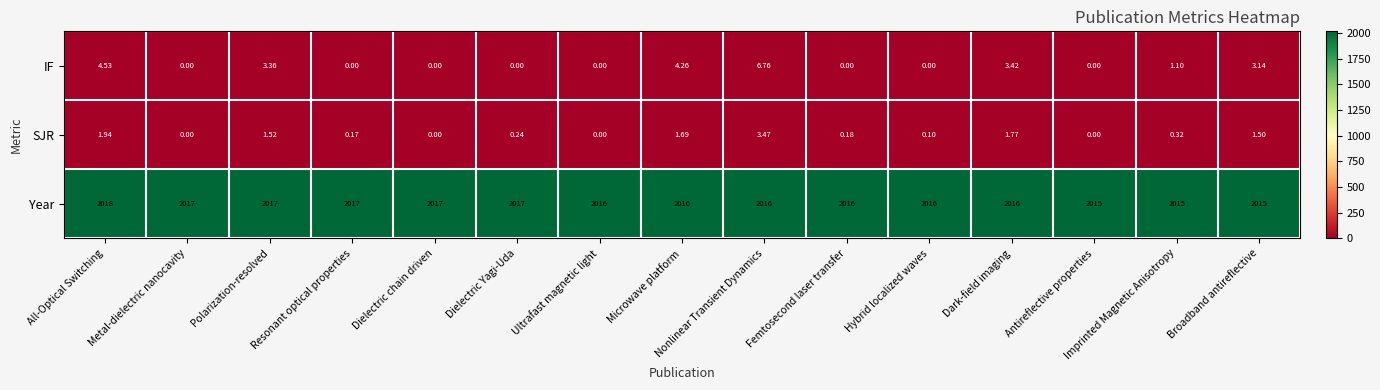

What is the spread (max minus min) of values at Femtosecond laser transfer?

2016.0